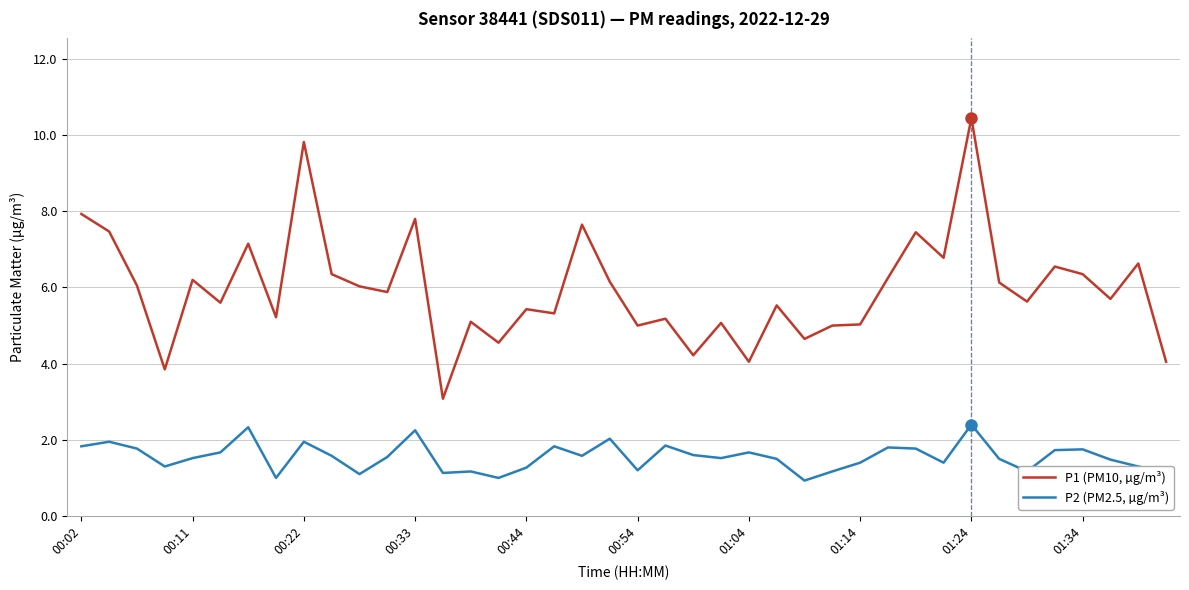

Which series has the largest range (max minus min)?

P1 (PM10, µg/m³)